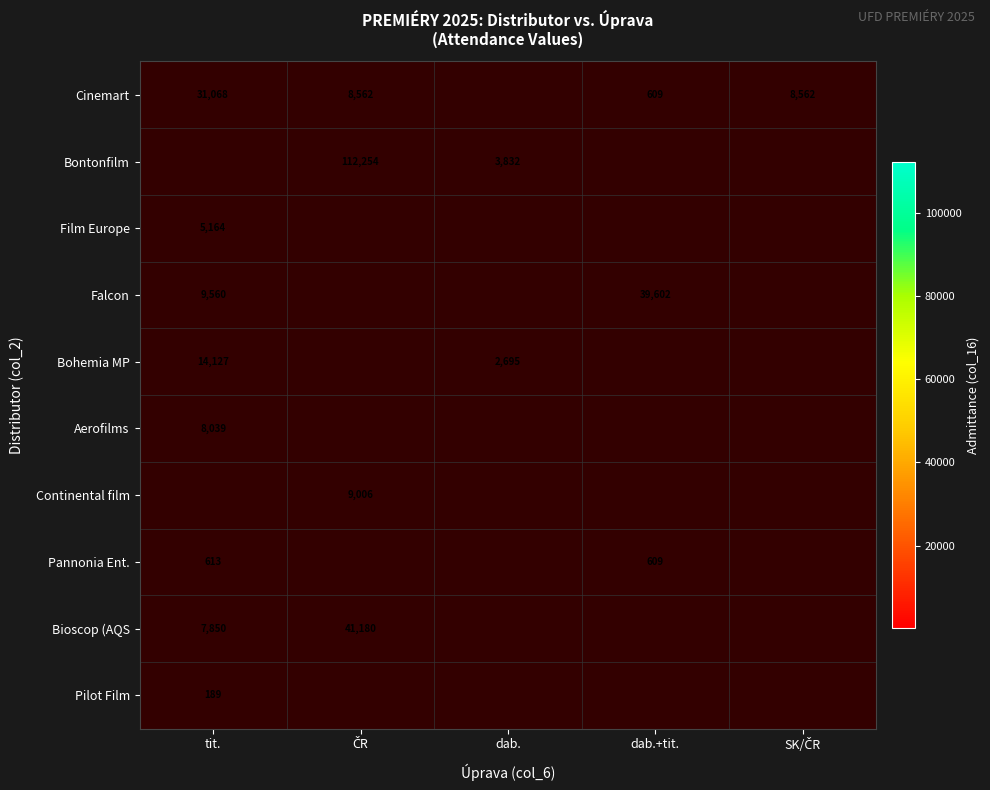

Is it true that Aerofilms equals 8039 at tit.?

True